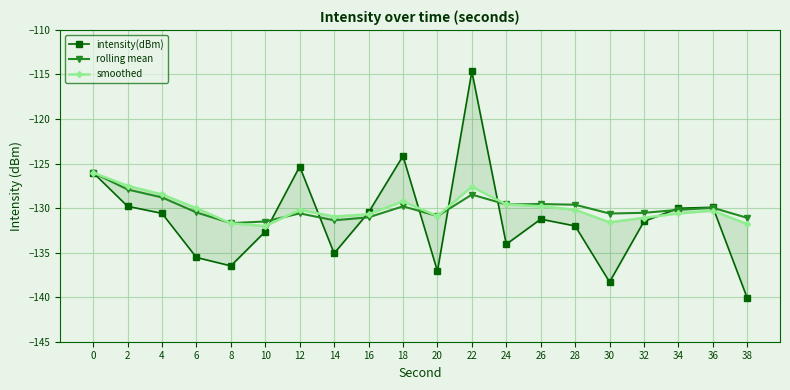

Rank the series by their maximum value, from highest to lowest.

intensity(dBm), rolling mean, smoothed